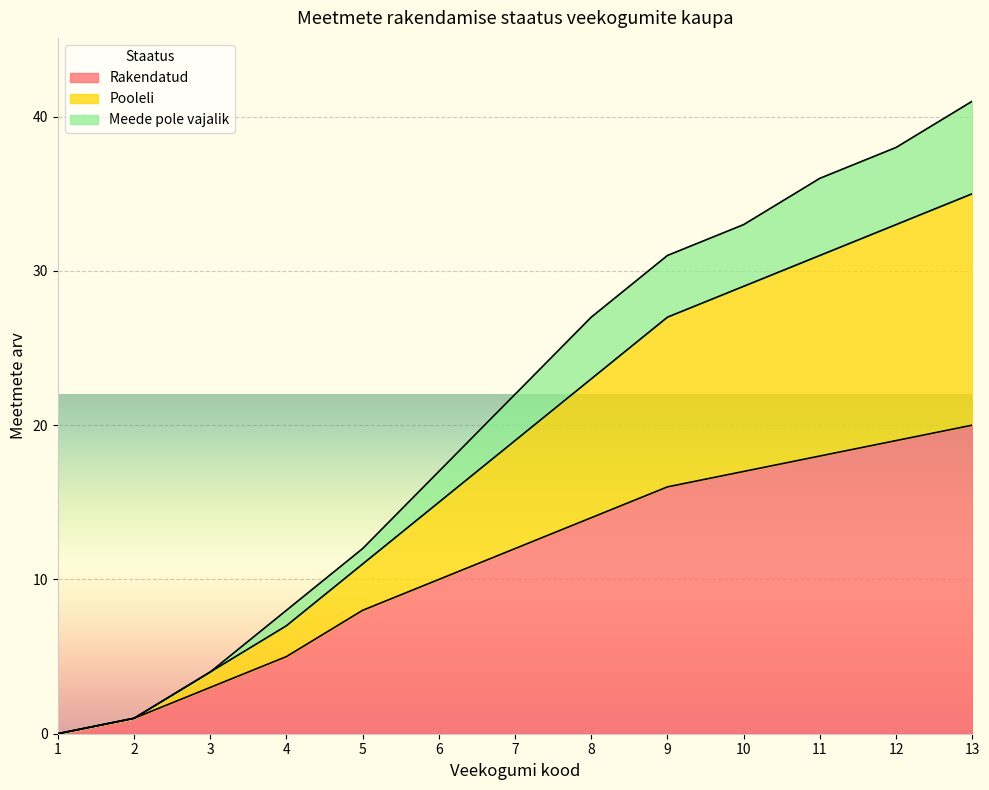

Which category has the highest value in the Rakendatud series?

13